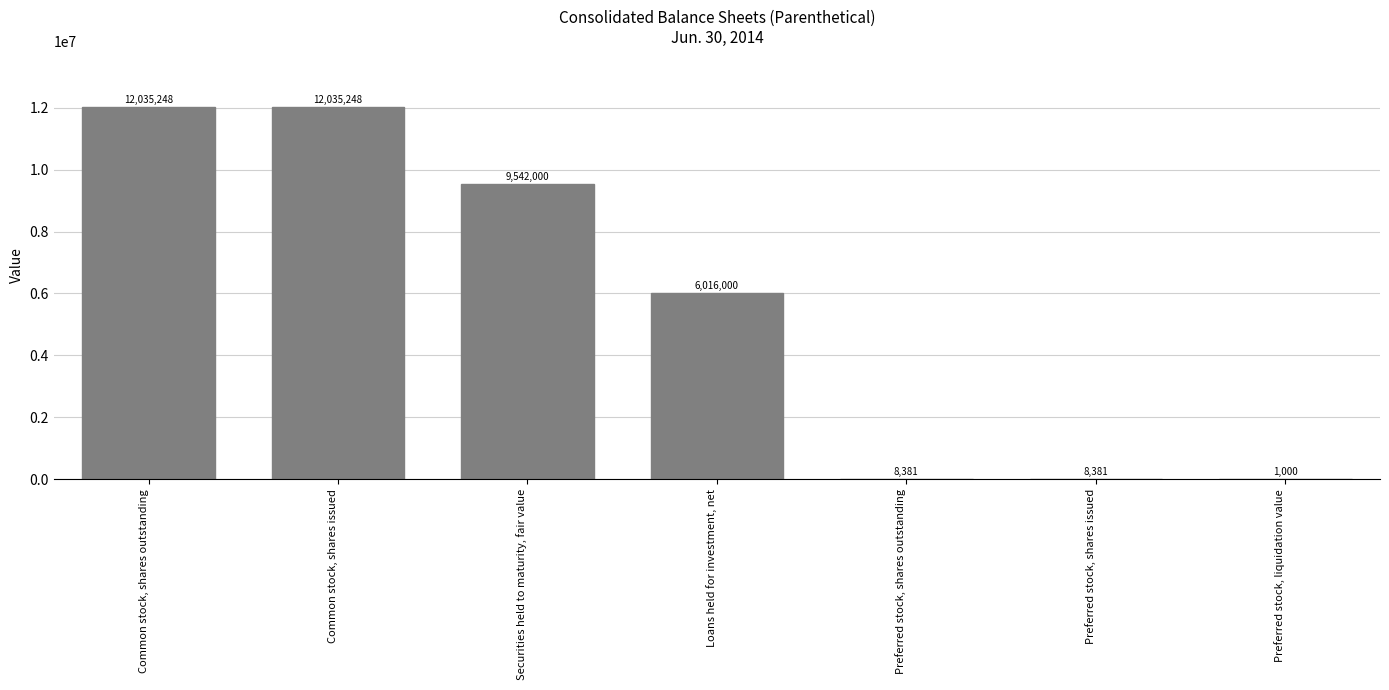

The value at Preferred stock, liquidation value is 1000. True or false?

True